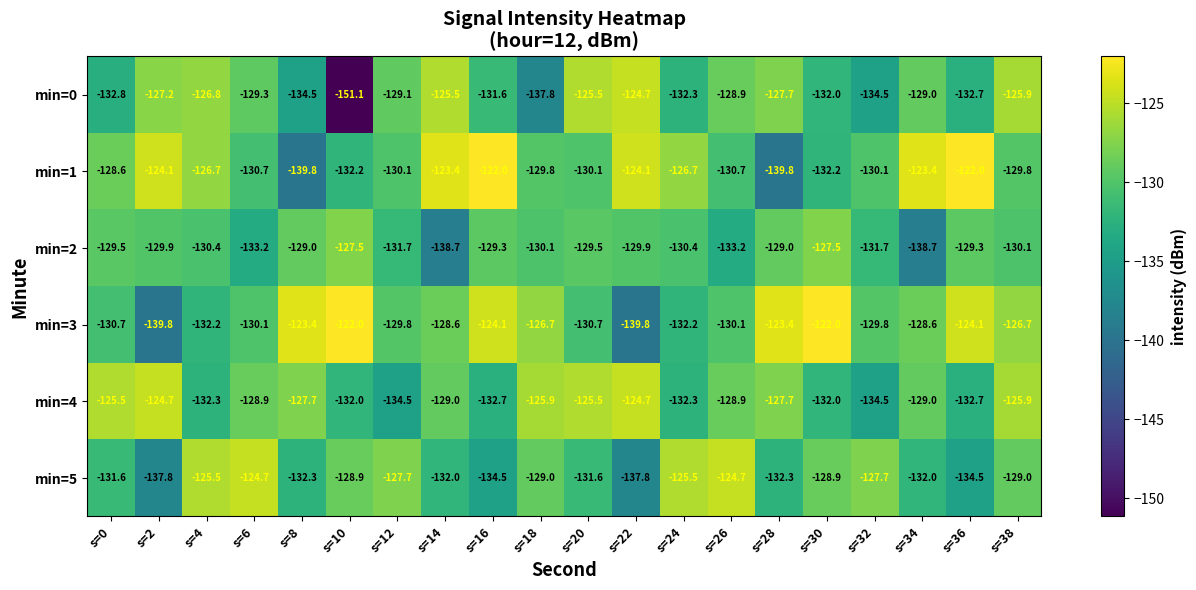

What is the sum of all min=0 values?

-2618.9